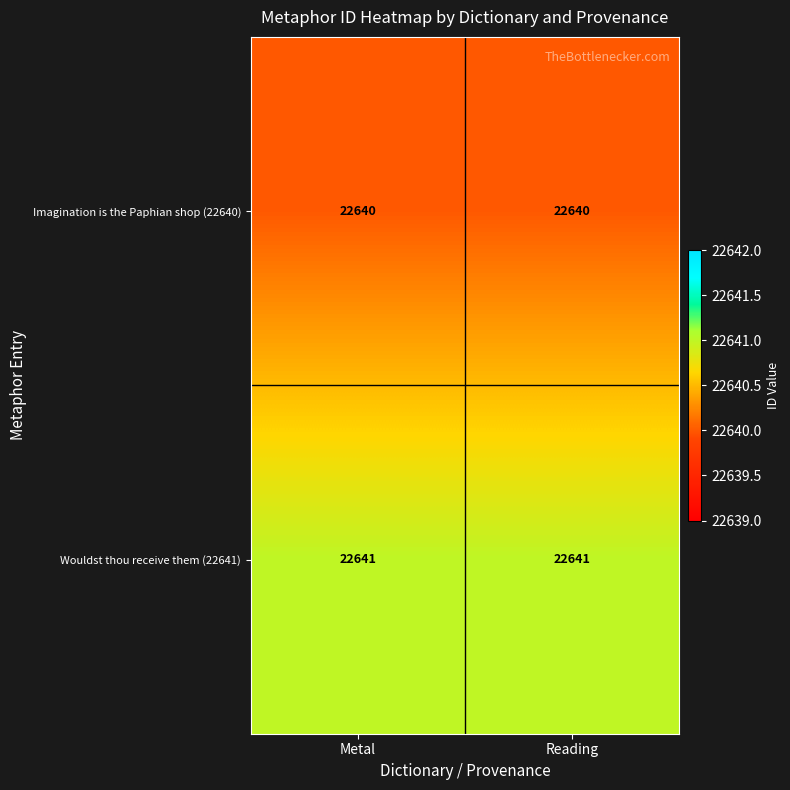

At how many categories does at least one series exceed 22640?

2